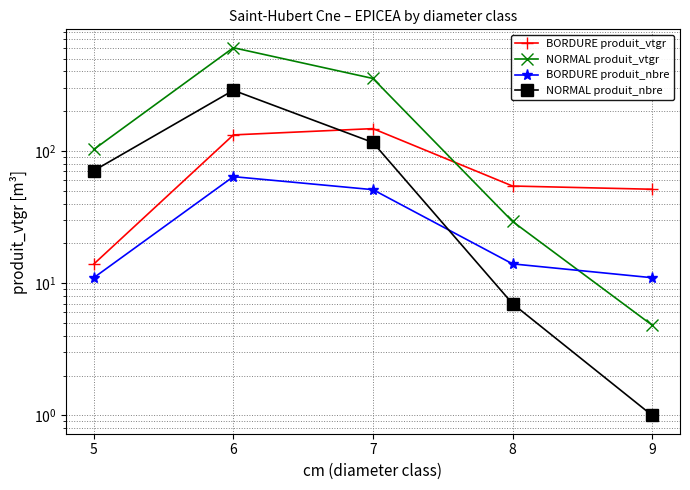

In NORMAL produit_nbre, how many points are higher than both neighbors (excluding endpoints)?

1